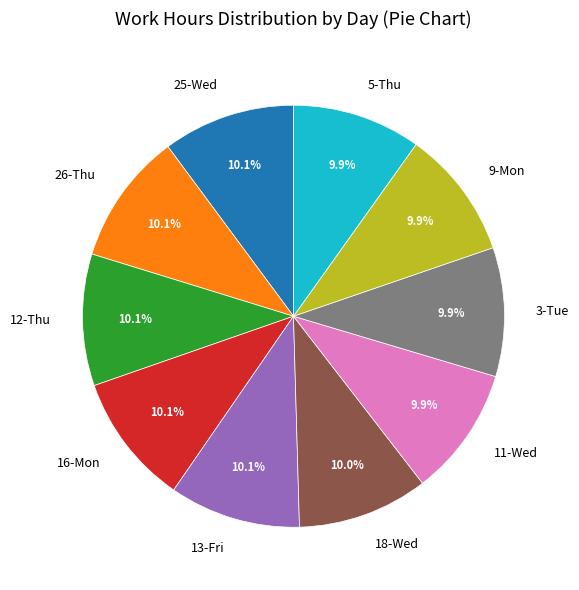

Is the sum of 25-Wed and 13-Fri greater than half?

No